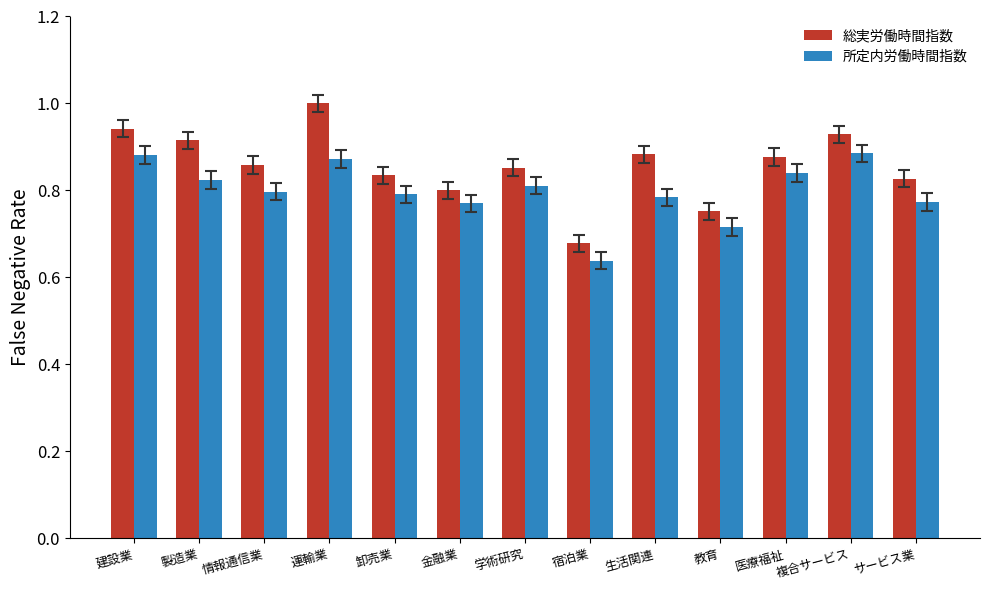

True or false: 総実労働時間指数 has a value of 0.6 at 学術研究.

False